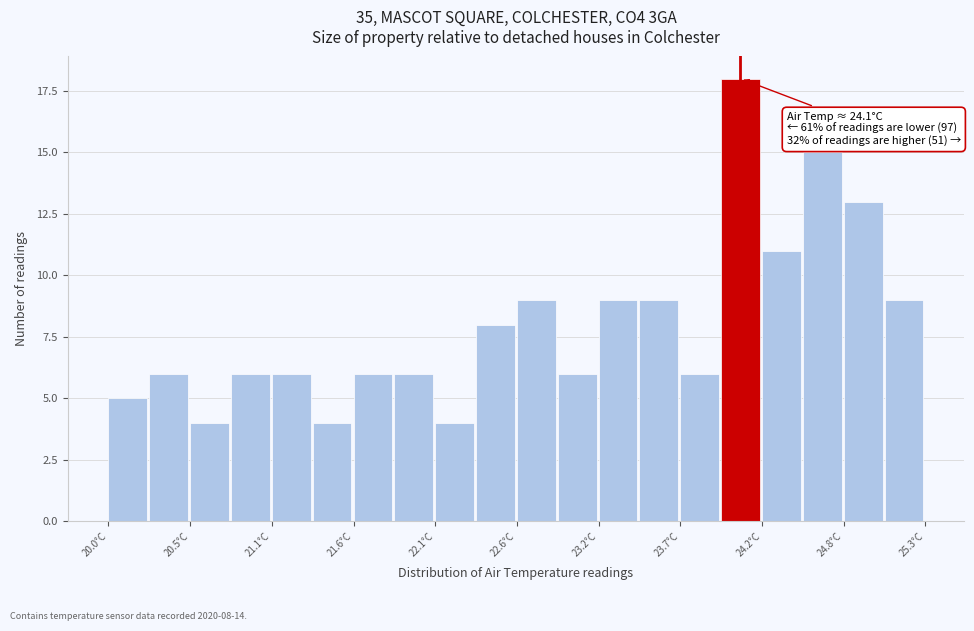

Read against the x-axis, roughly where is the centre of the tallest bar?

24.1